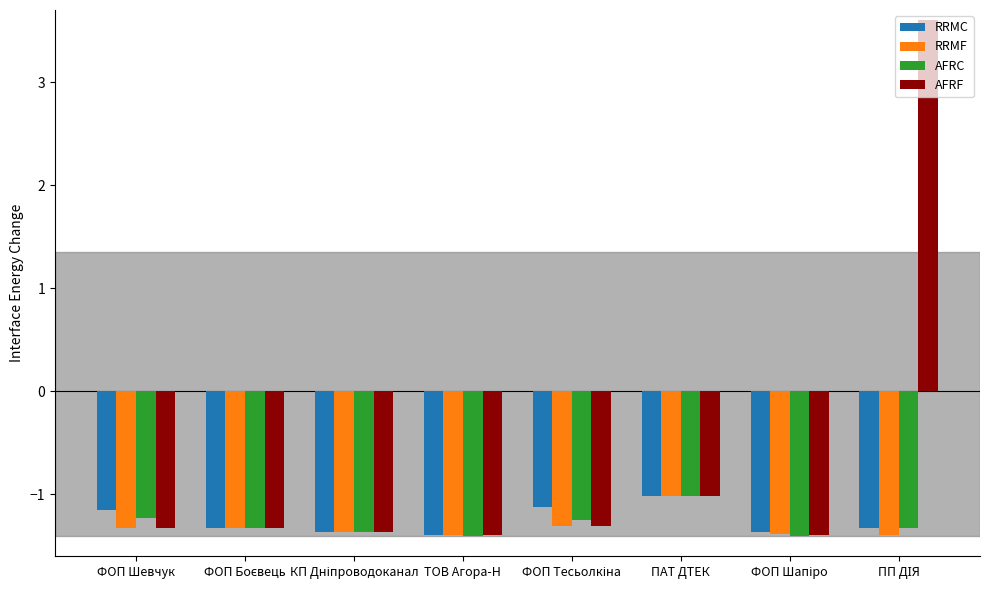

What are all the series names shown in the legend?

RRMC, RRMF, AFRC, AFRF